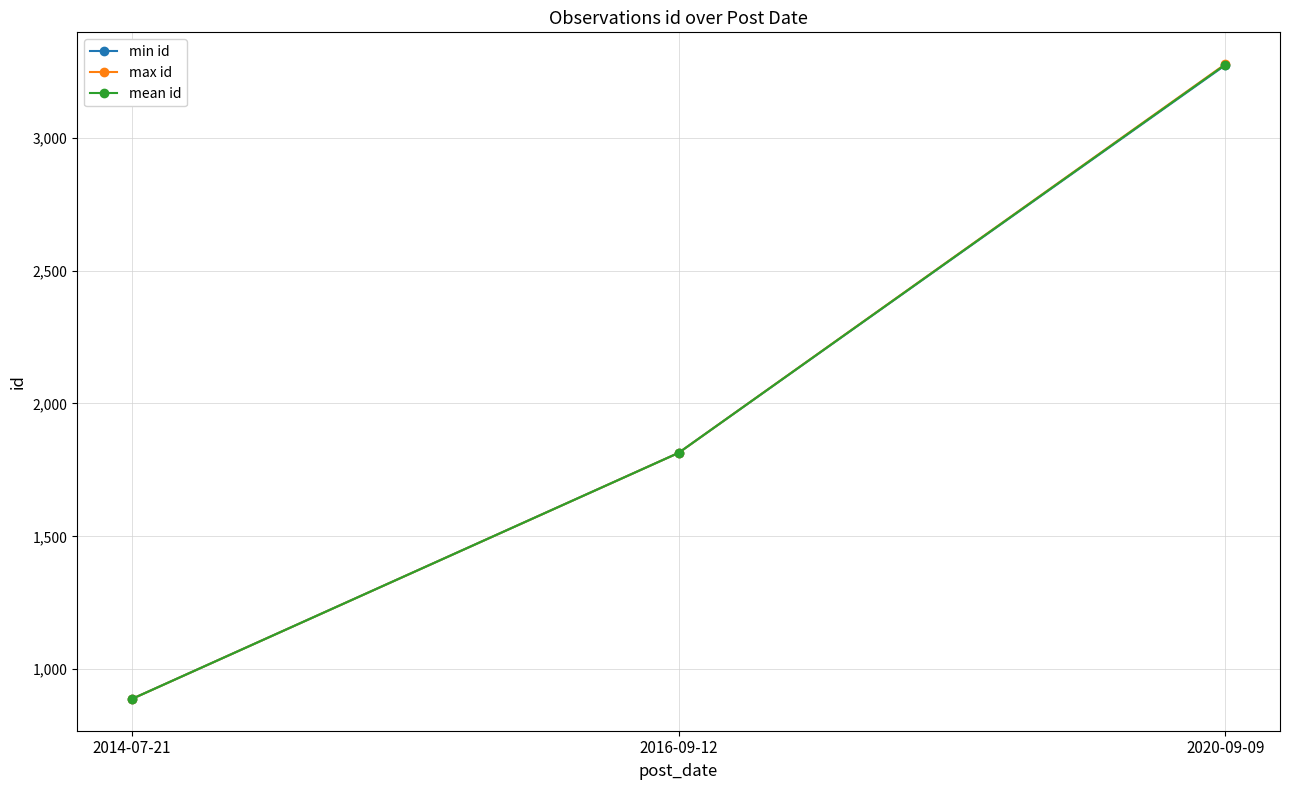

Which series has the widest spread of values?

max id